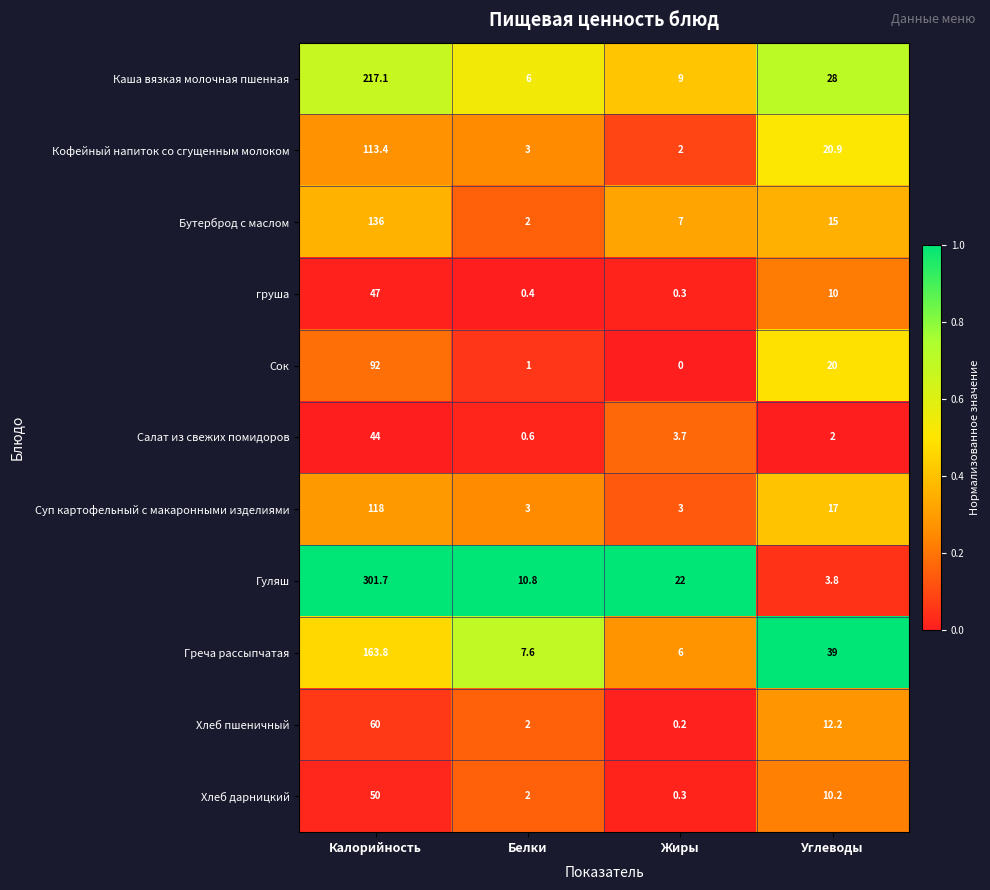

Which series changed the most between Белки and Углеводы?

Греча рассыпчатая